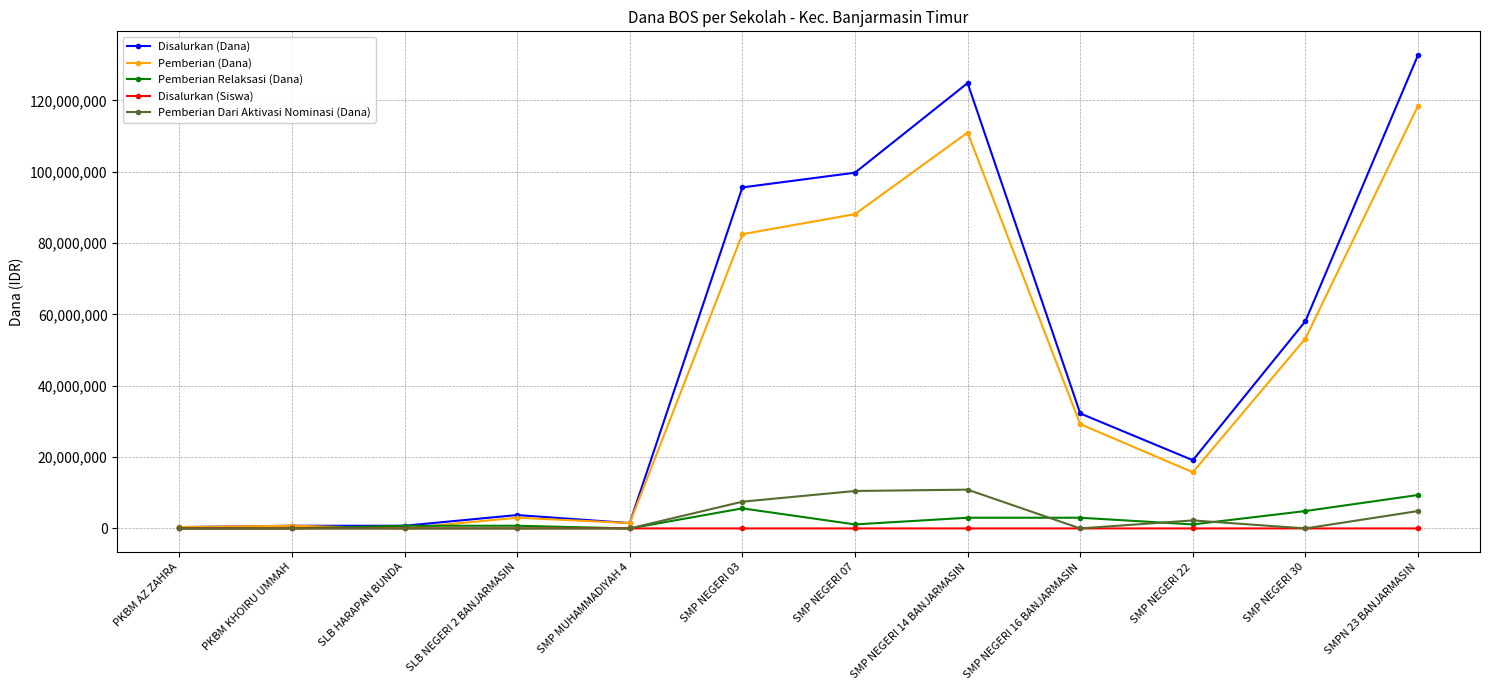

True or false: Disalurkan (Siswa) has a value of 1 at PKBM AZ ZAHRA.

True